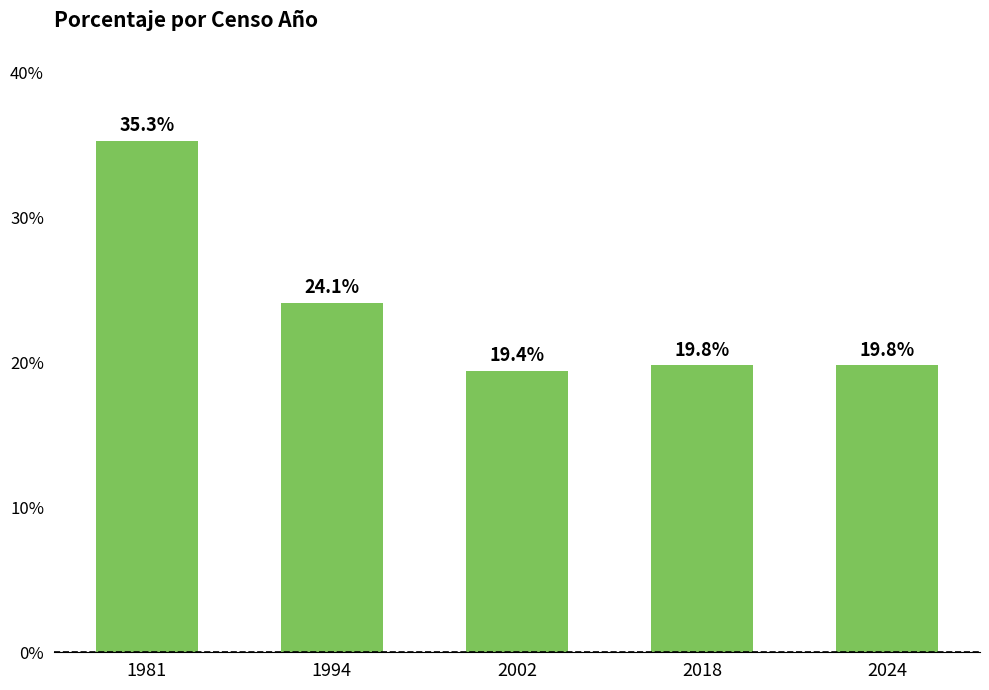

True or false: the data shows 5.4 at 1994.

False